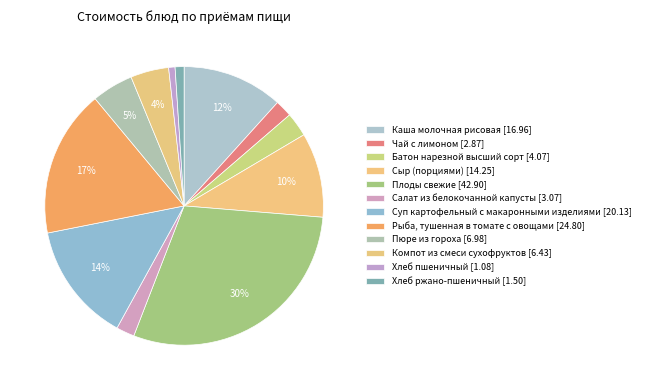

How many slices are in this pie chart?

12